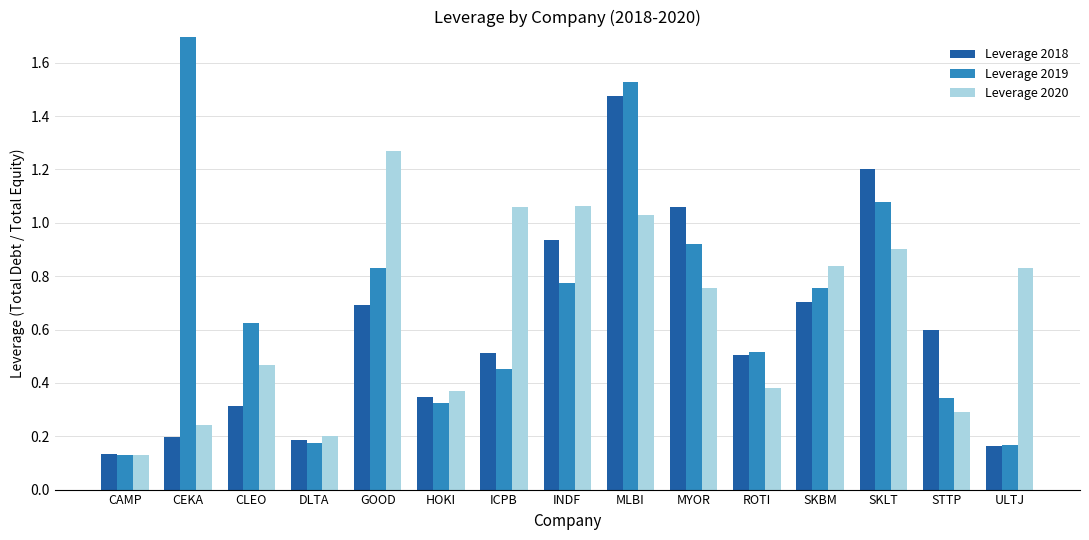

What is the difference between the highest and lowest values at MYOR?

0.3